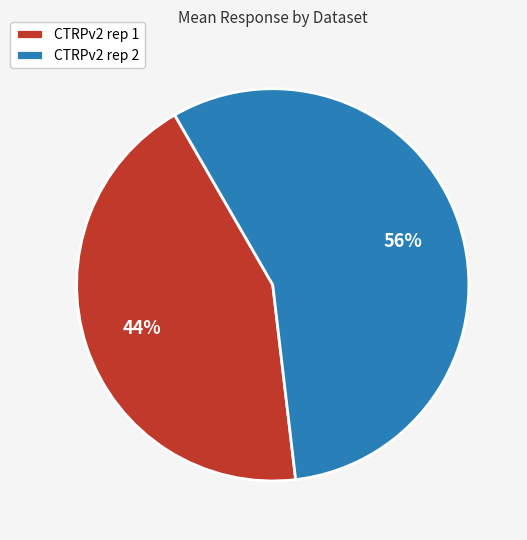

Which slice is the largest?

CTRPv2 rep 2